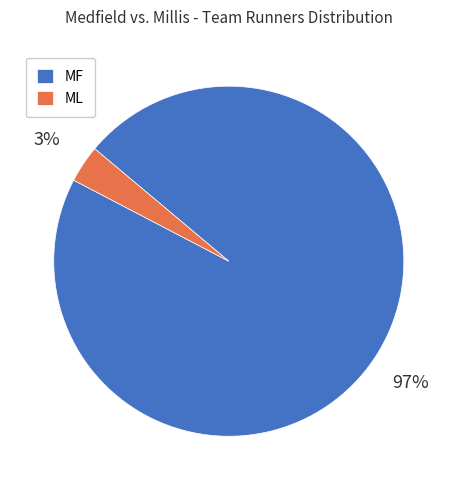

To the nearest percent, what percentage of the pie is MF?

97%